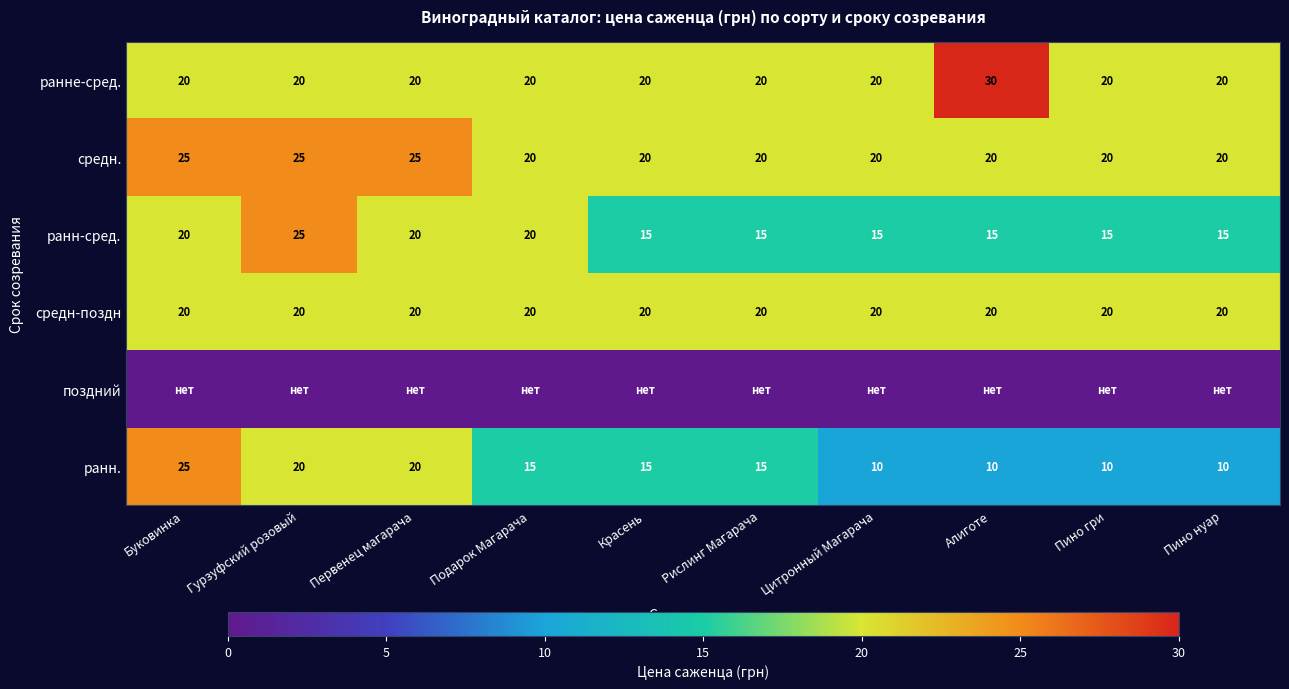

What is the sum of the средн. values at Алиготе and Гурзуфский розовый?

45